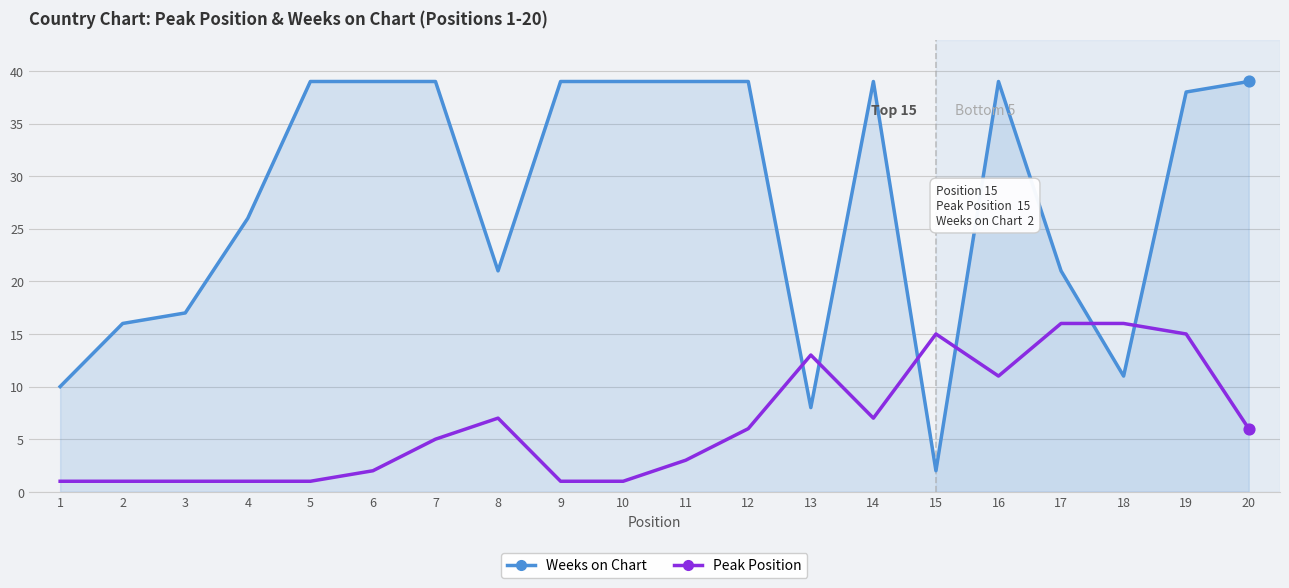

Is the value of Peak Position at 11 greater than the value of Weeks on Chart at 7?

No